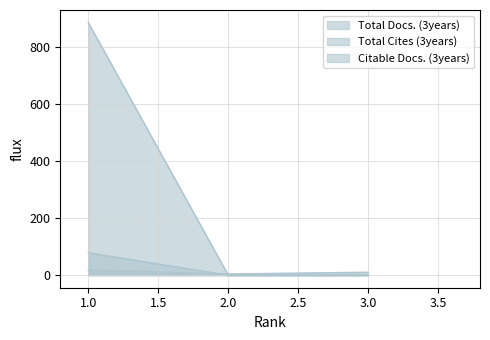

Which series has the widest spread of values?

Total Cites (3years)